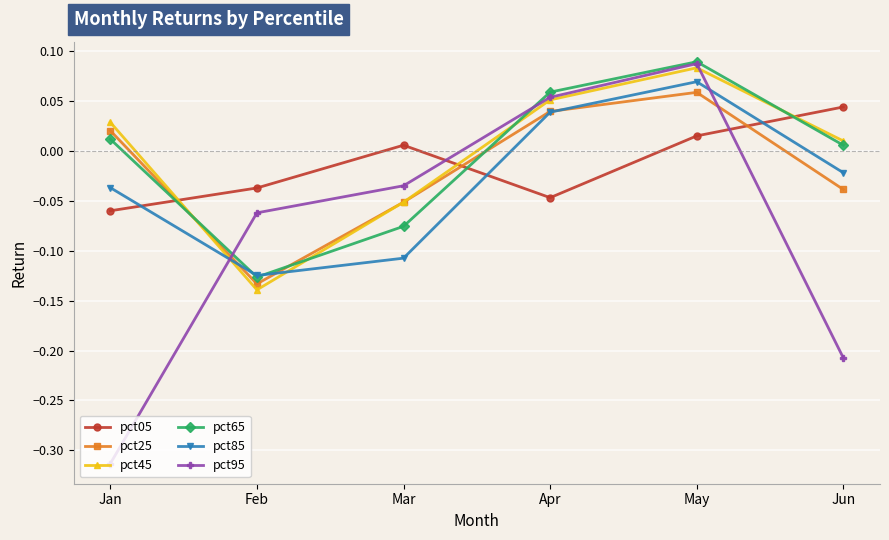

How many intersections are there between pct85 and pct25?

3